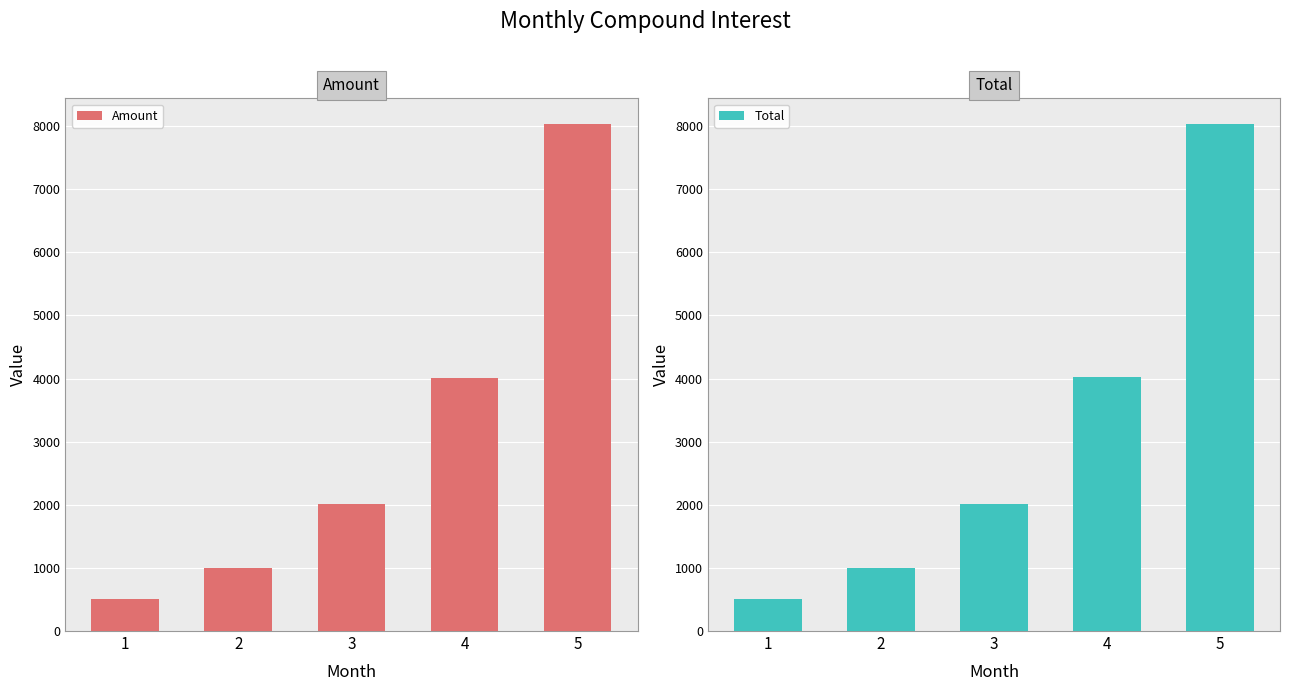

Which category has the lowest value across all series?

1